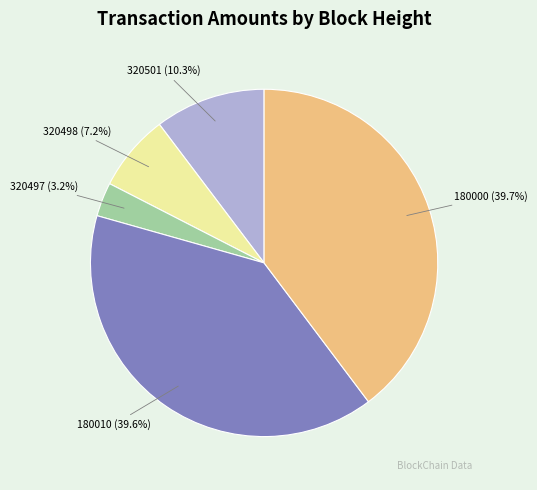

To the nearest percent, what is the combined percentage of 180000 and 180010?

79%